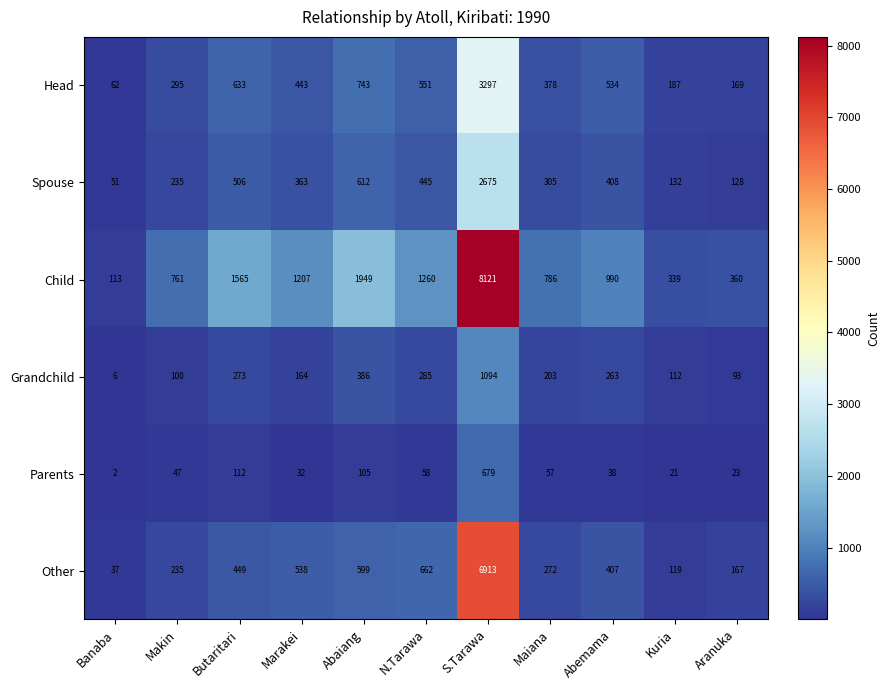

The Spouse series shows 89 at Maiana. True or false?

False